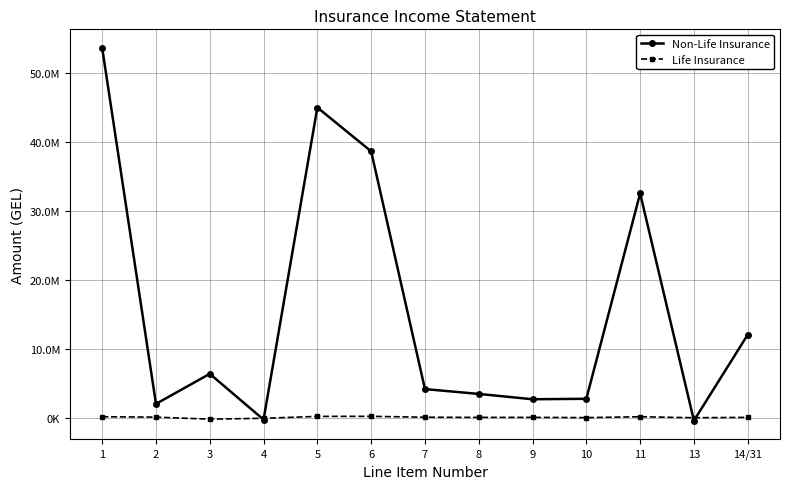

Is this an area chart (filled region under the line)?

No